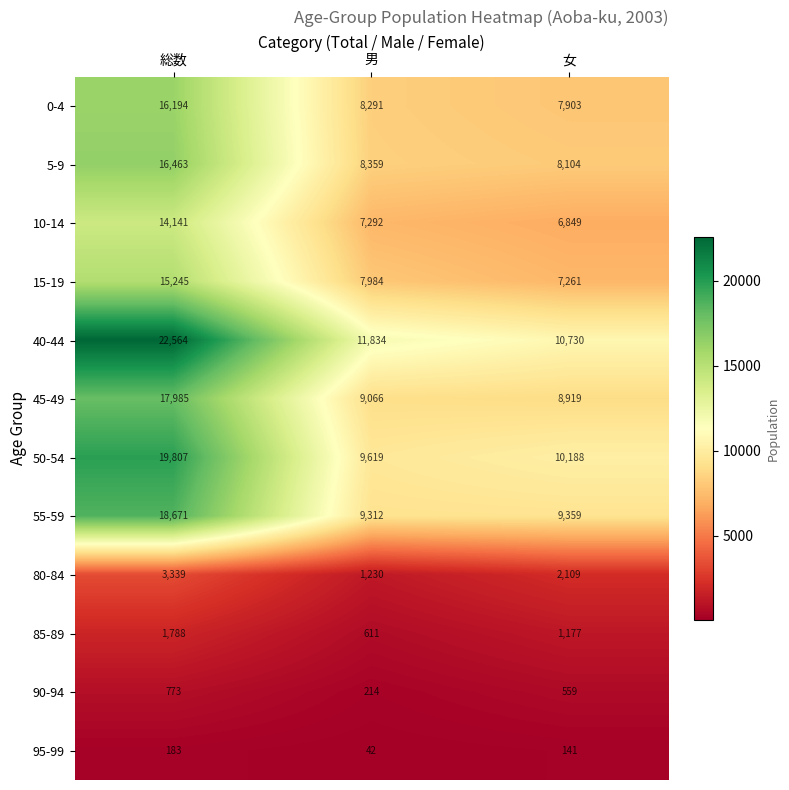

Which series changed the most between 総数 and 男?

40-44